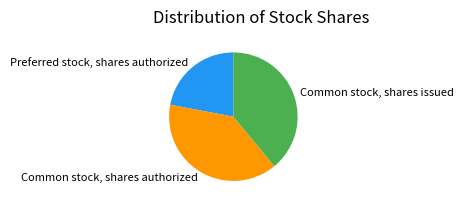

True or false: Common stock, shares authorized accounts for 50% of the total.

False